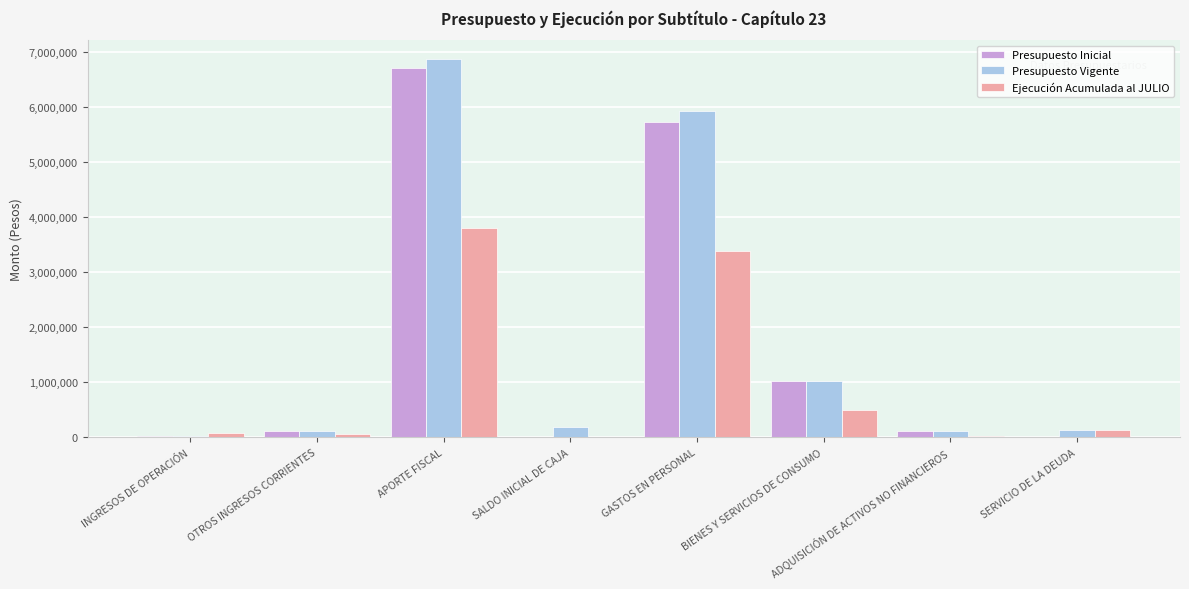

Which series has the largest total across all categories?

Presupuesto Vigente